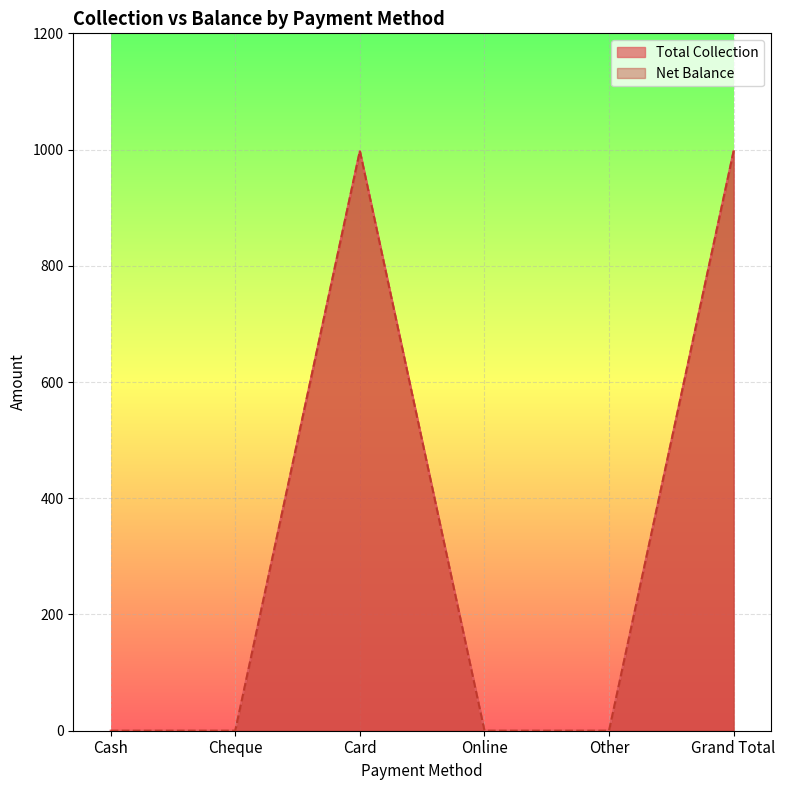

The value of Total Collection at Other is 0.0. True or false?

True